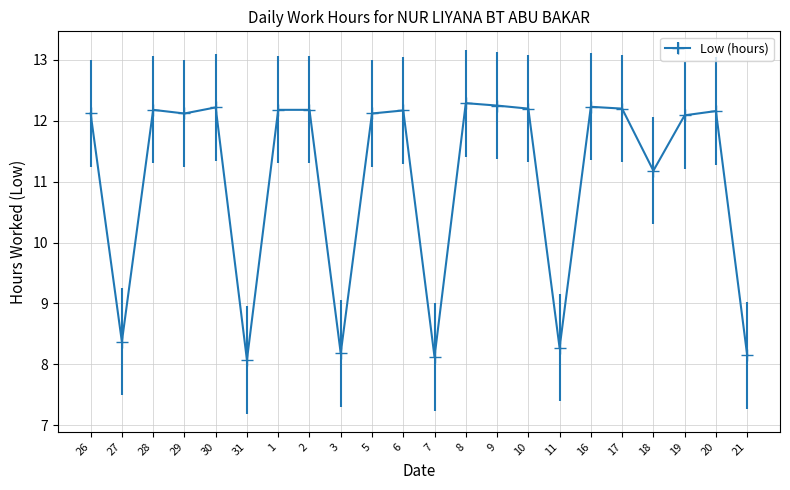

Is this an area chart (filled region under the line)?

No